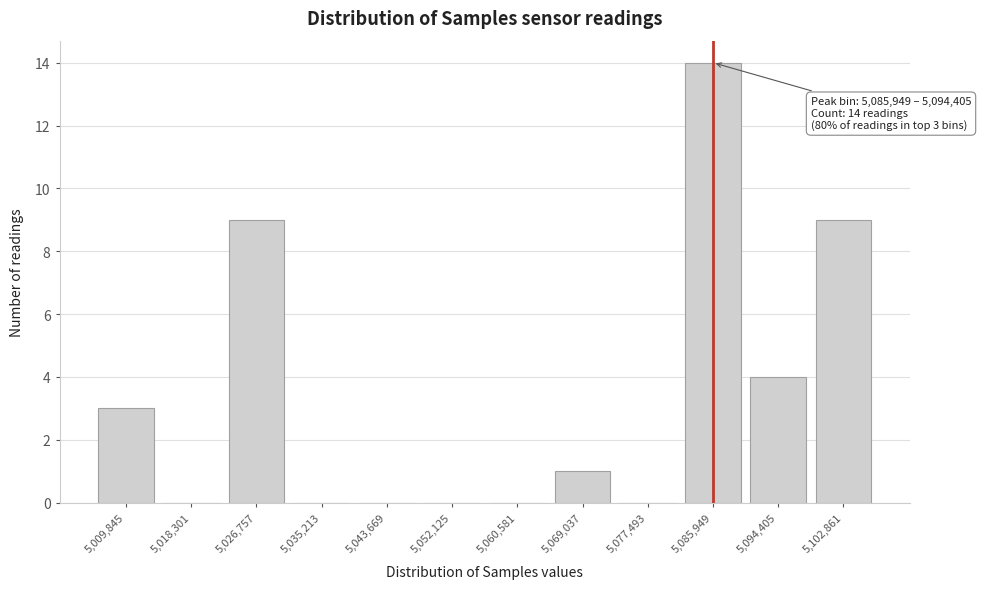

Reading right to left, transcribe all the data shown in this chart.

5,102,861=9	5,094,405=4	5,085,949=14	5,077,493=0	5,069,037=1	5,060,581=0	5,052,125=0	5,043,669=0	5,035,213=0	5,026,757=9	5,018,301=0	5,009,845=3